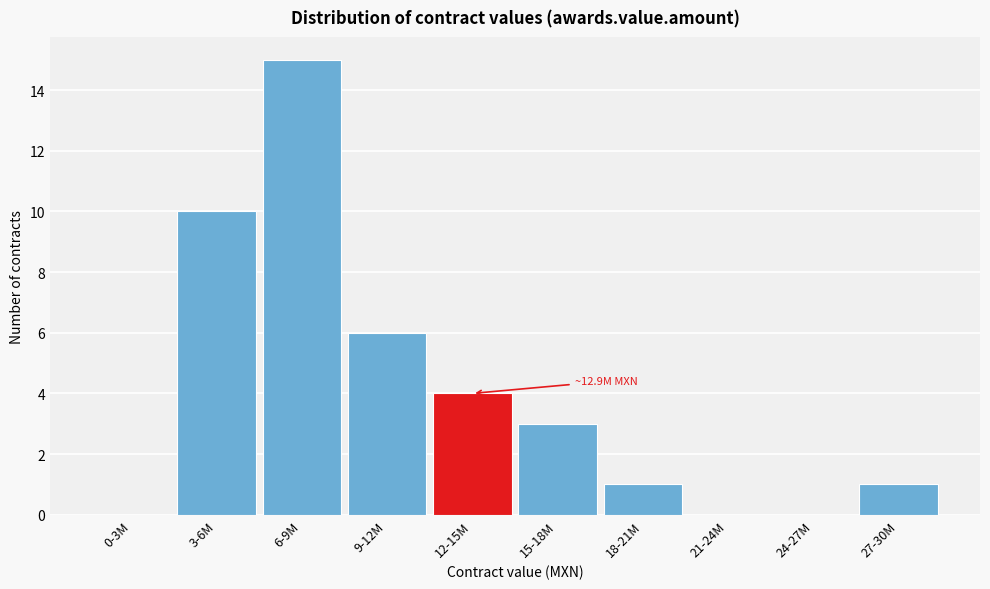

Reading left to right, what are all the values shown in this chart?

0-3M=0	3-6M=10	6-9M=15	9-12M=6	12-15M=4	15-18M=3	18-21M=1	21-24M=0	24-27M=0	27-30M=1